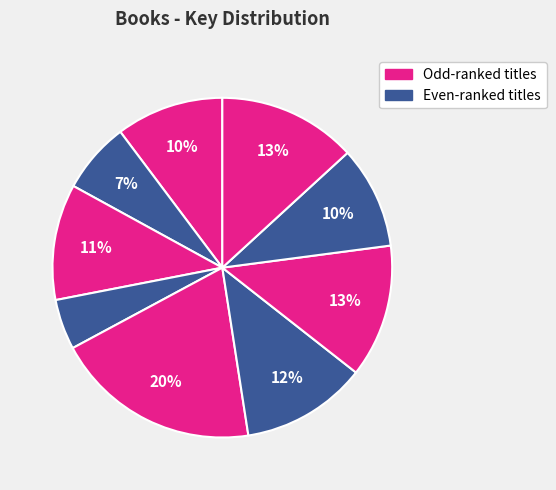

How many segments does this pie chart have?

9